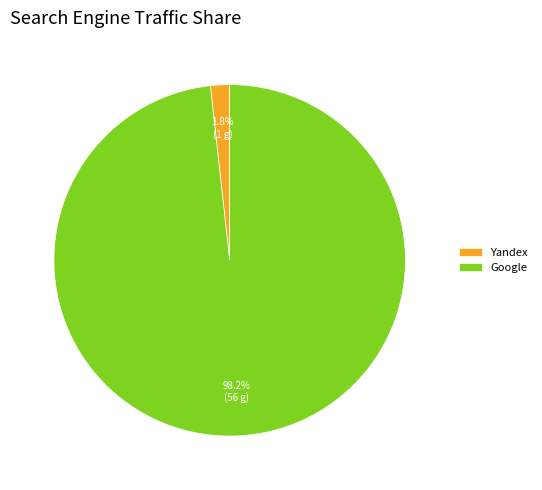

What is the total percentage of Yandex and Google?

100.0%